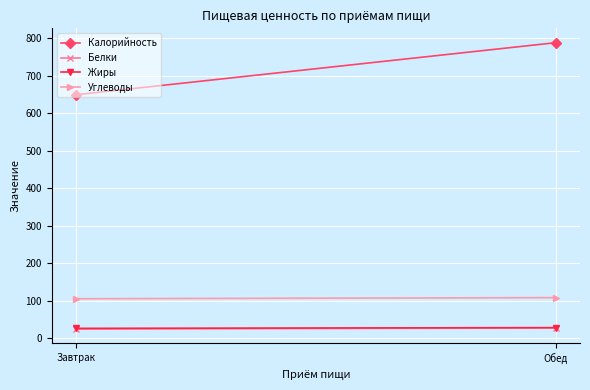

How many series are shown in this chart?

4